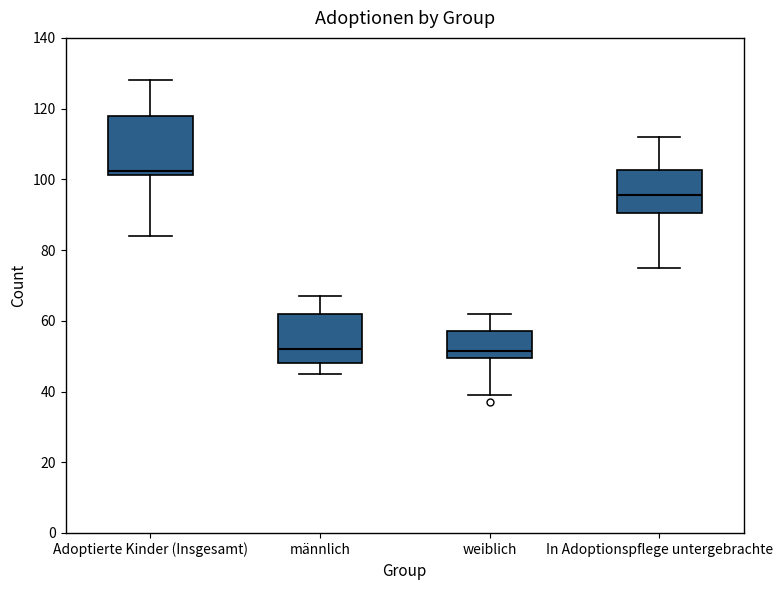

Reading left to right, read every box against the y-axis: the position of its median line, the range the box covers, and the ends of its whiskers. The values are not printed on the chart, so give them approximately, as read against the axis.

Adoptierte Kinder (Insgesamt): median 102 (just above the box's lower edge), box 102 to 118, whiskers 84 to 128
männlich: median 52, box 48 to 62, whiskers 46 to 68
weiblich: median 52, box 50 to 58, whiskers 40 to 62
In Adoptionspflege untergebrachte: median 96, box 90 to 102, whiskers 76 to 112